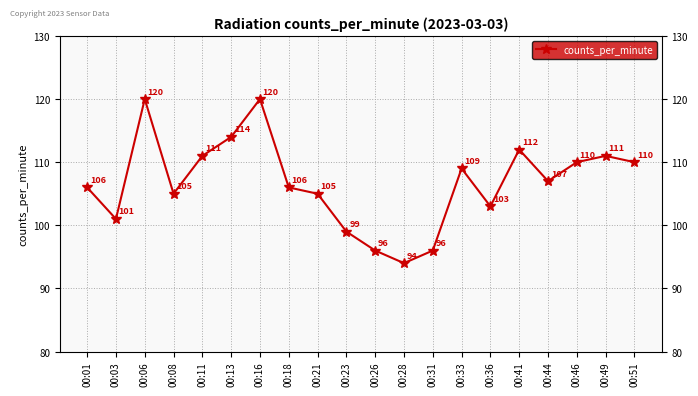

Between 00:23 and 00:26, which is larger?

00:23